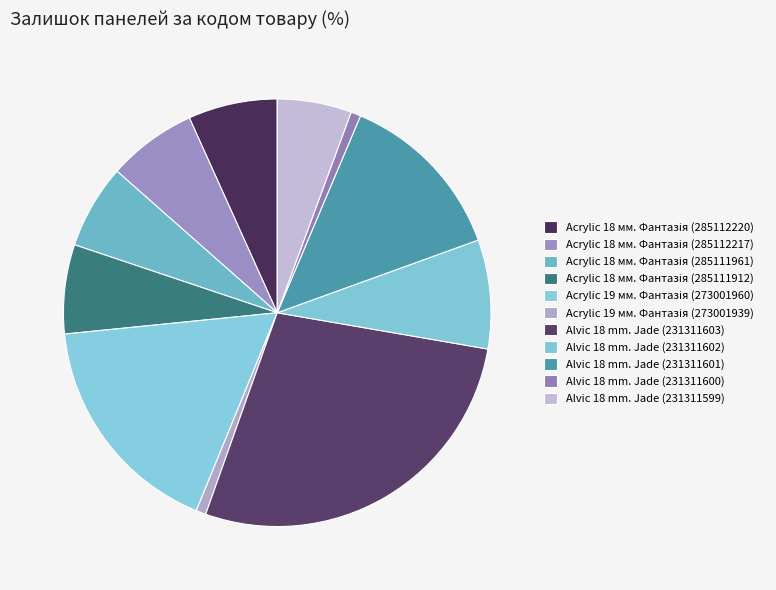

How many segments does this pie chart have?

11